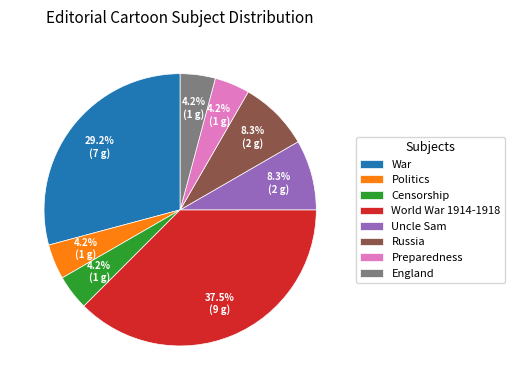

Approximately how many times larger is the value at Preparedness compared to Russia?

0.5